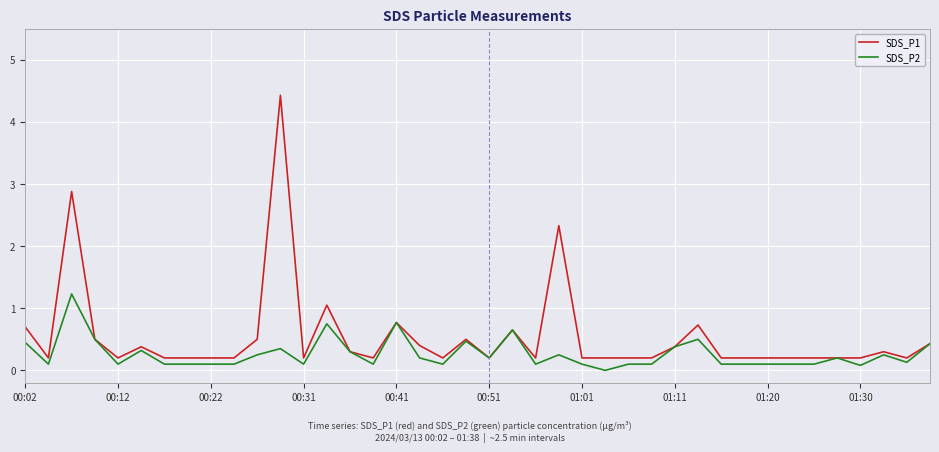

Which series has the largest total across all categories?

SDS_P1